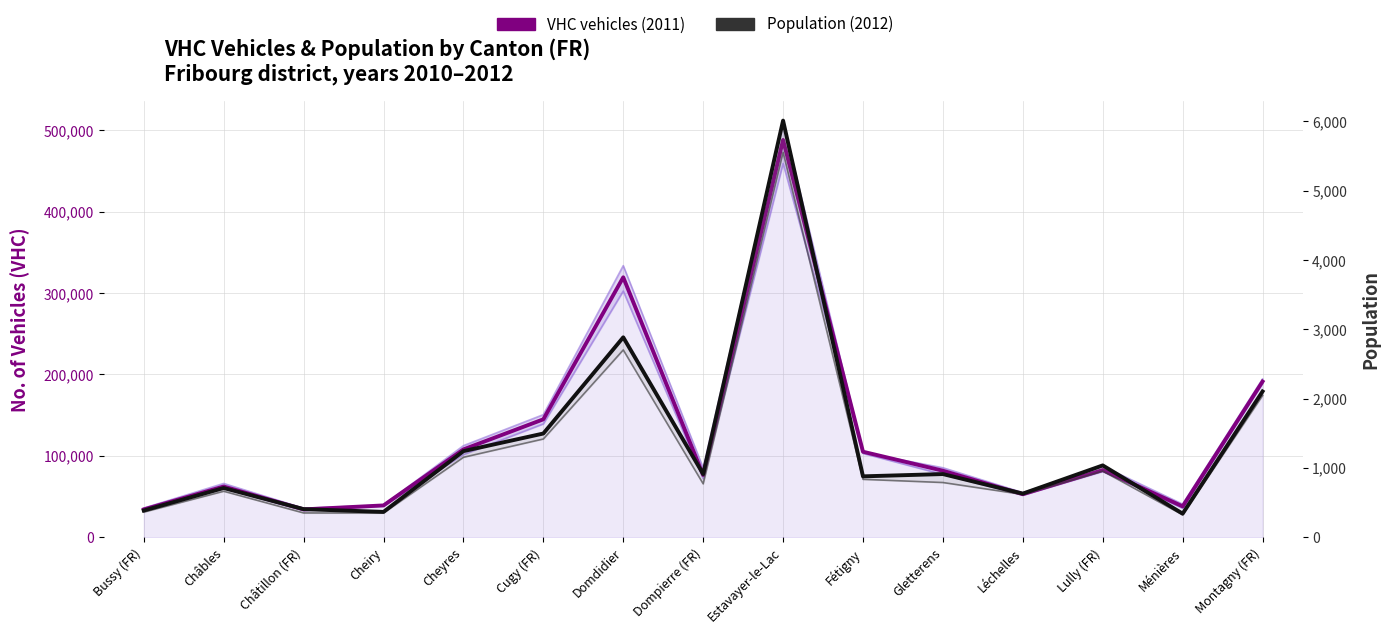

True or false: Population (2012) and VHC vehicles (2011) cross at least once.

False